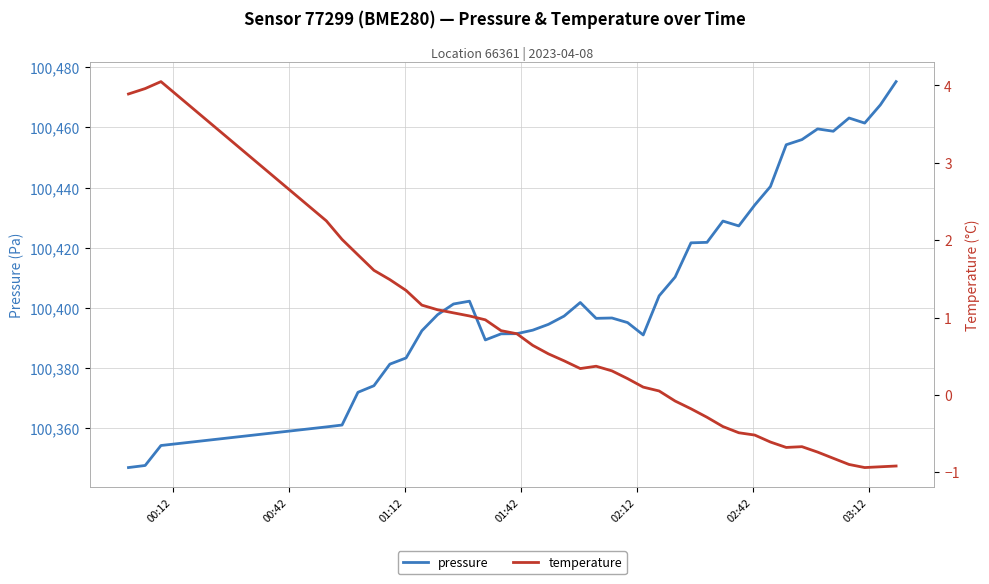

Reading left to right, extract all data points from this chart.

pressure: 100346.8	100347.4	100354.1	100360.3	100360.9	100371.8	100374.0	100381.2	100383.2	100392.3	100397.7	100401.2	100402.2	100389.2	100391.3	100391.3	100392.5	100394.4	100397.2	100401.7	100396.4	100396.6	100395.0	100390.9	100403.9	100410.2	100421.6	100421.8	100428.8	100427.2	100434.2	100440.3	100454.2	100456.0	100459.5	100458.8	100463.2	100461.5	100467.5	100475.3
temperature: 3.9	4.0	4.0	2.2	2.0	1.8	1.6	1.5	1.4	1.2	1.1	1.1	1.0	1.0	0.8	0.8	0.6	0.5	0.4	0.3	0.4	0.3	0.2	0.1	0.1	-0.1	-0.2	-0.3	-0.4	-0.5	-0.5	-0.6	-0.7	-0.7	-0.7	-0.8	-0.9	-0.9	-0.9	-0.9